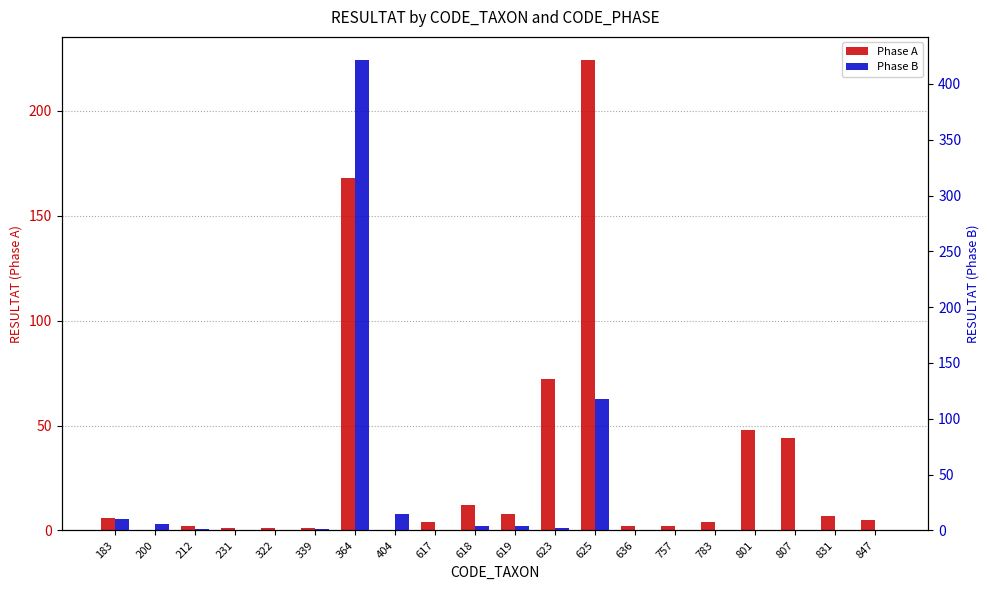

Rank the series by their maximum value, from lowest to highest.

Phase A, Phase B